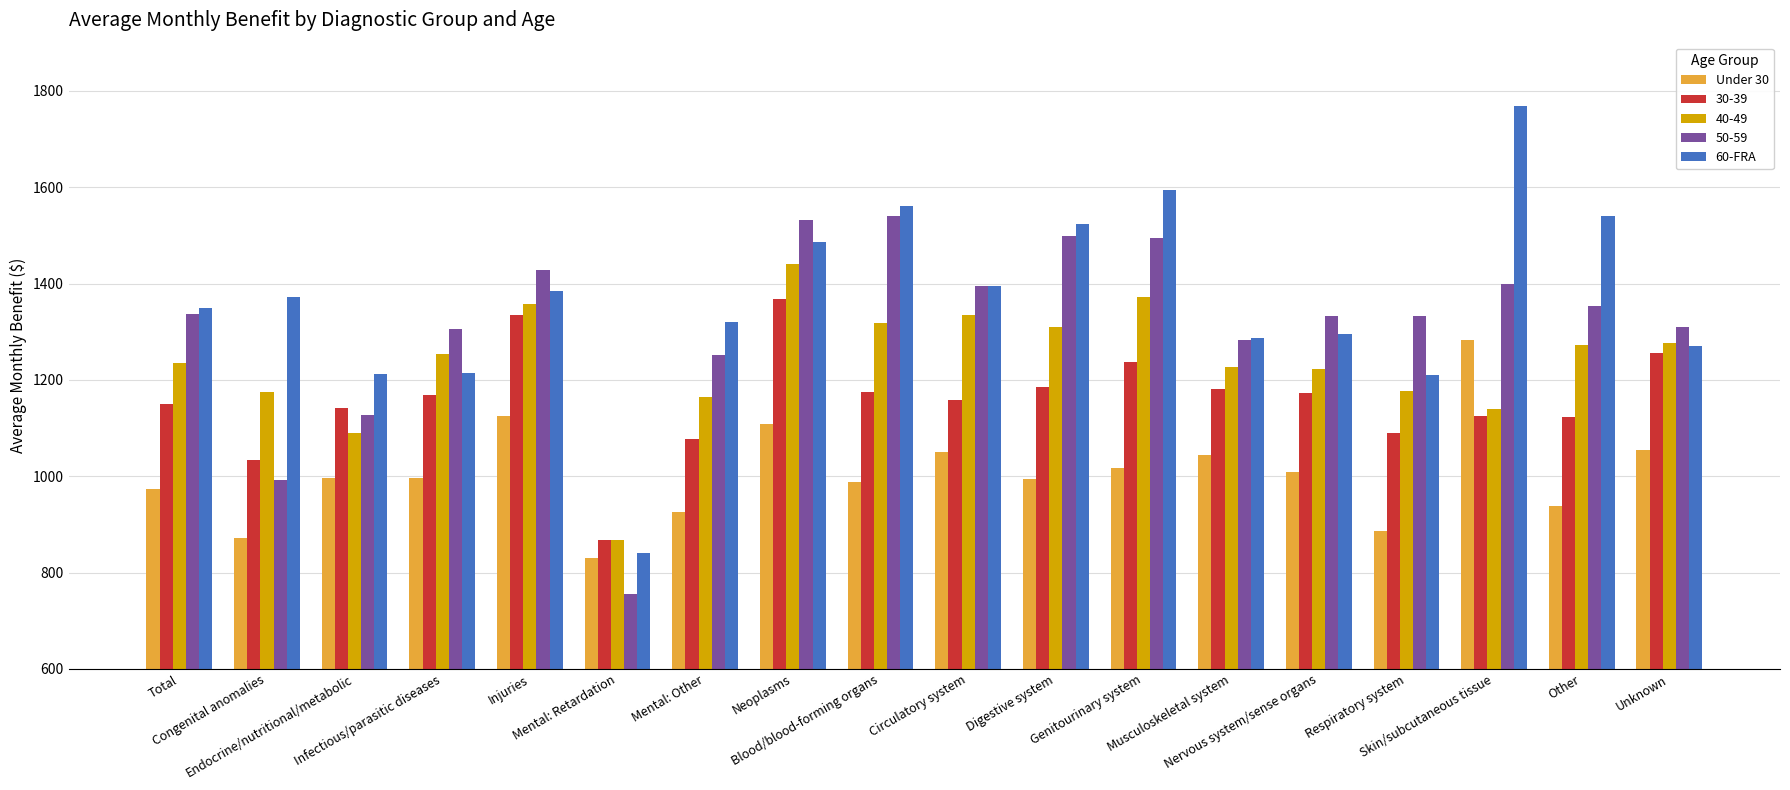

How many categories are shown in the chart?

18